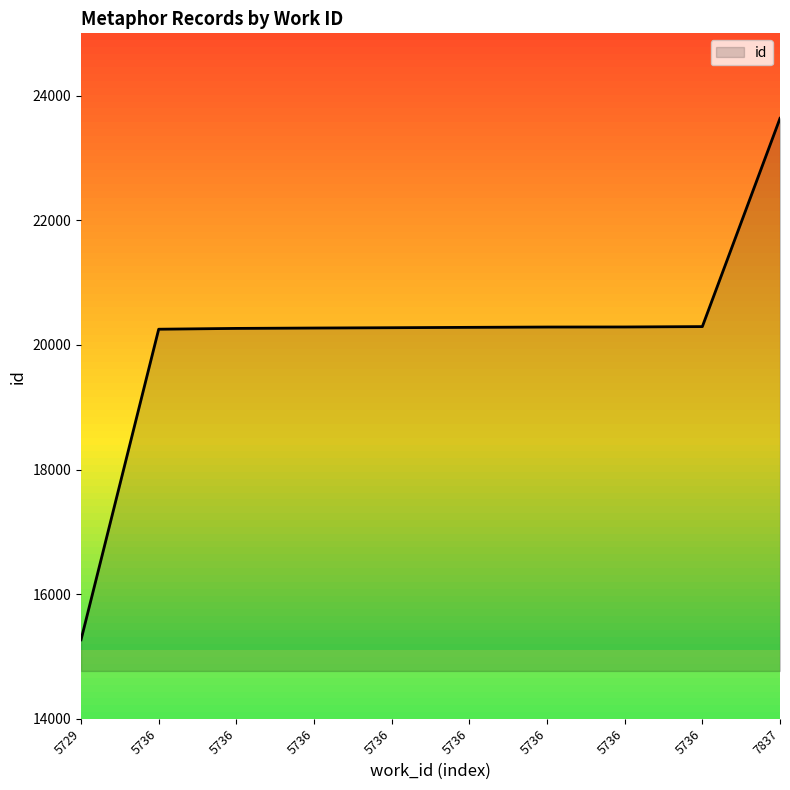

Reading right to left, transcribe all the data shown in this chart.

7837=23636	5736=20294	5736=20288	5736=20287	5736=20282	5736=20276	5736=20271	5736=20265	5736=20252	5729=15268